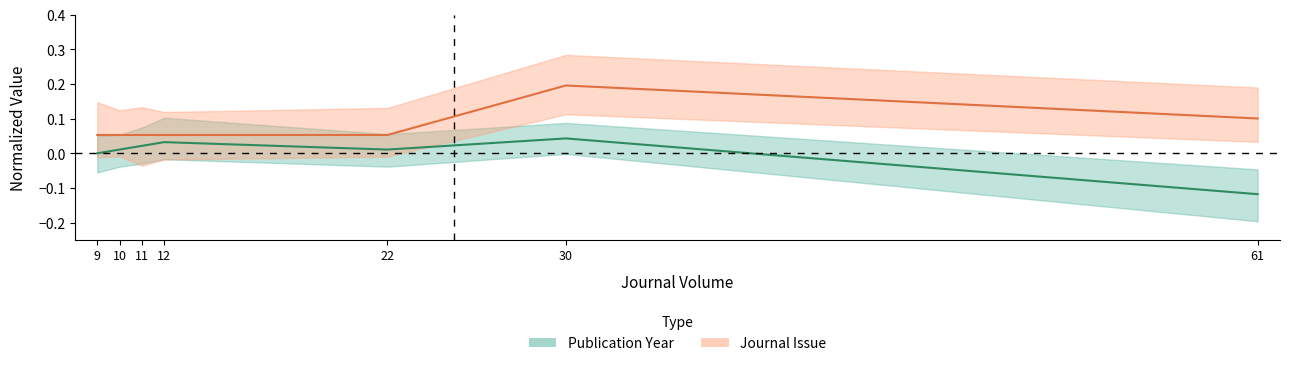

How many values in the Publication Year series are below 0?

1